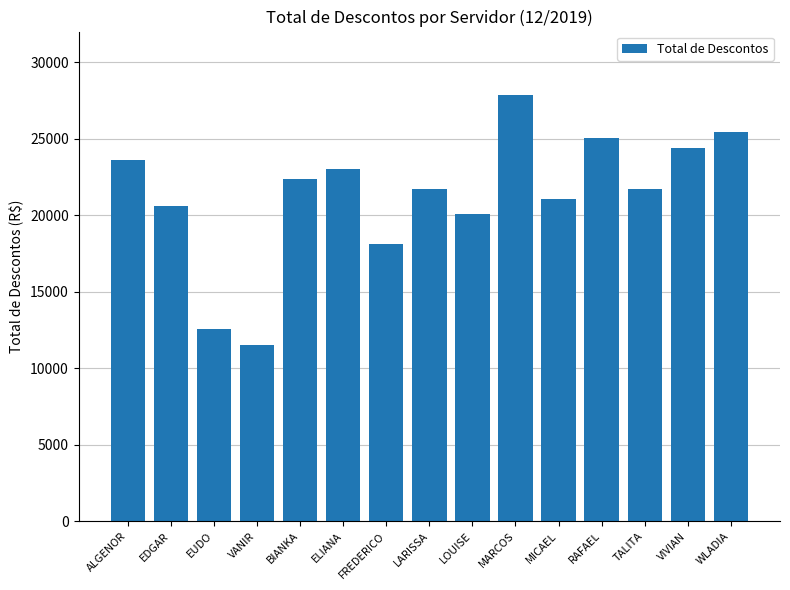

What is the change in value from LOUISE to TALITA?

+1590.4